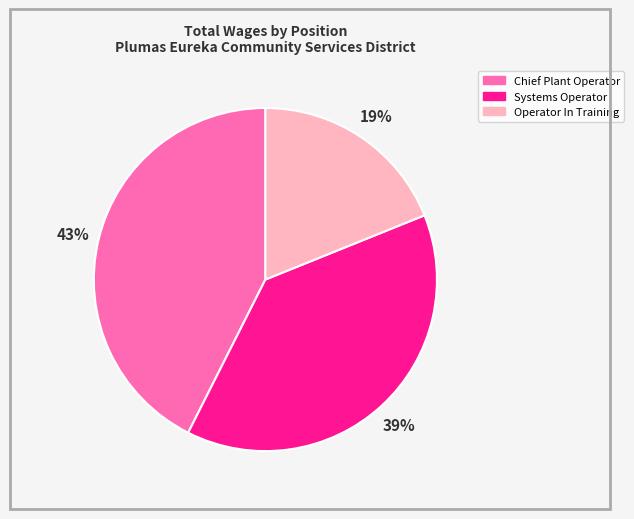

The Operator In Training slice represents 26% of the pie. True or false?

False